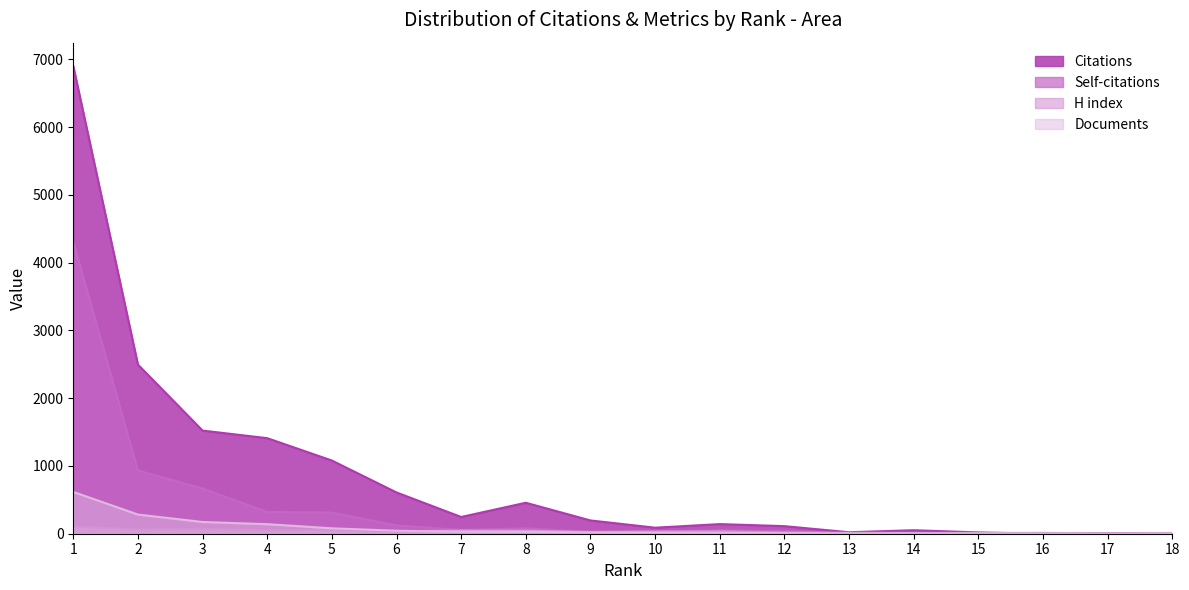

In Self-citations, how many points are lower than both neighbors (excluding endpoints)?

4